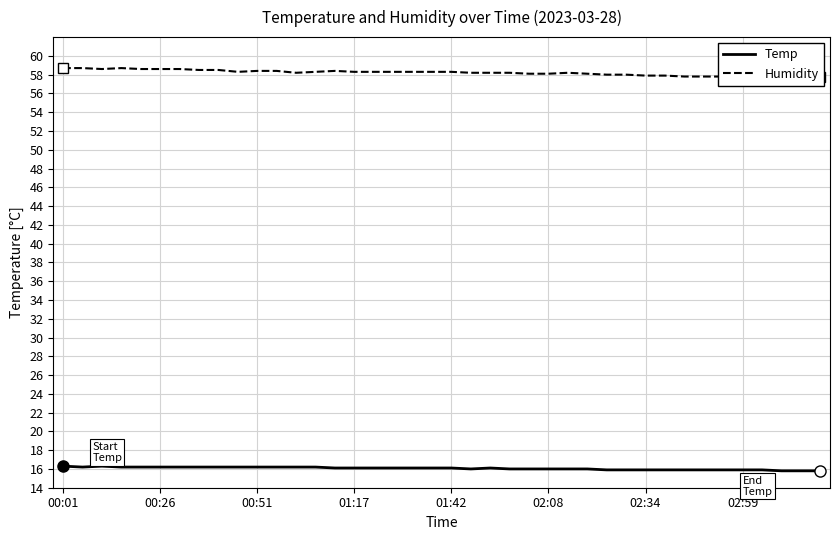

What position from the left is 11?

12